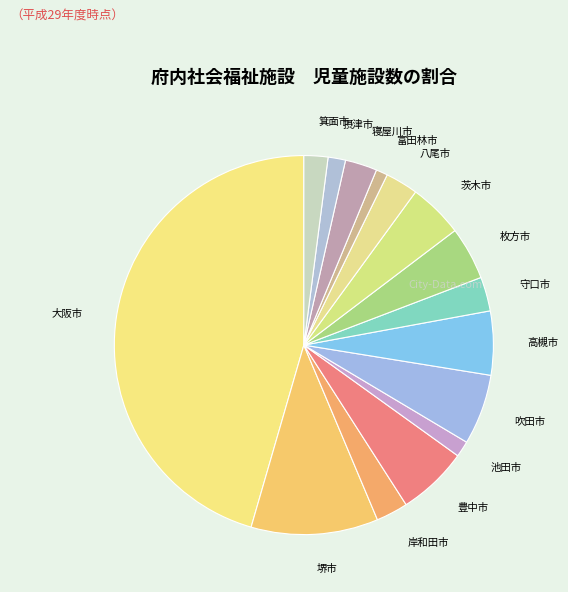

Is there a majority slice in this chart?

No